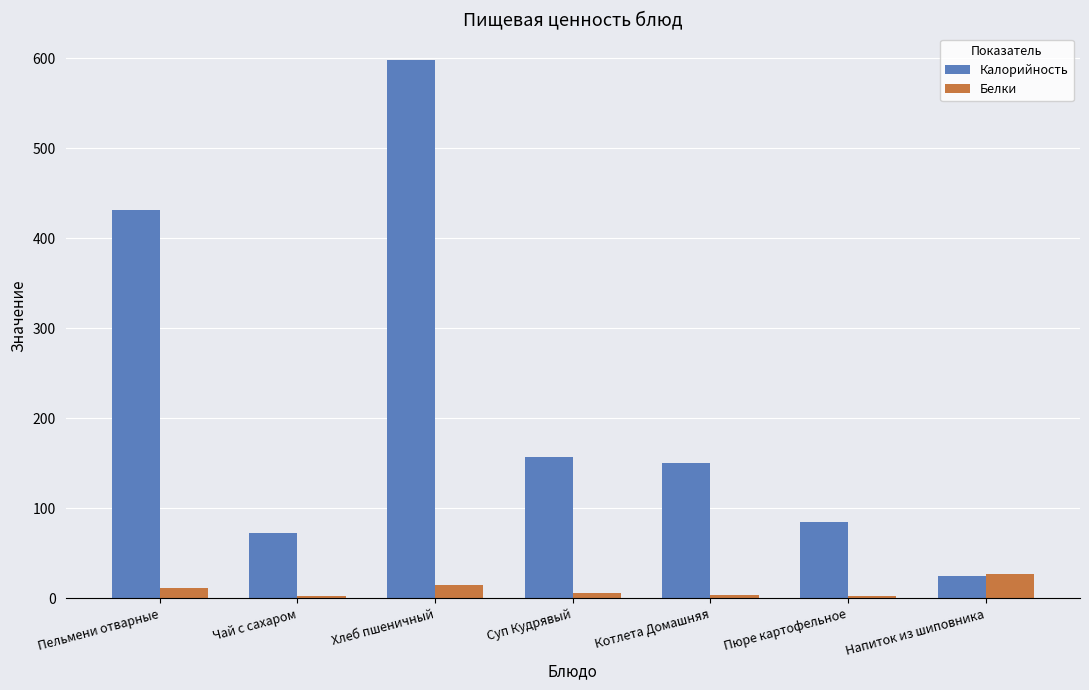

How many data points in Белки are above 5?

4